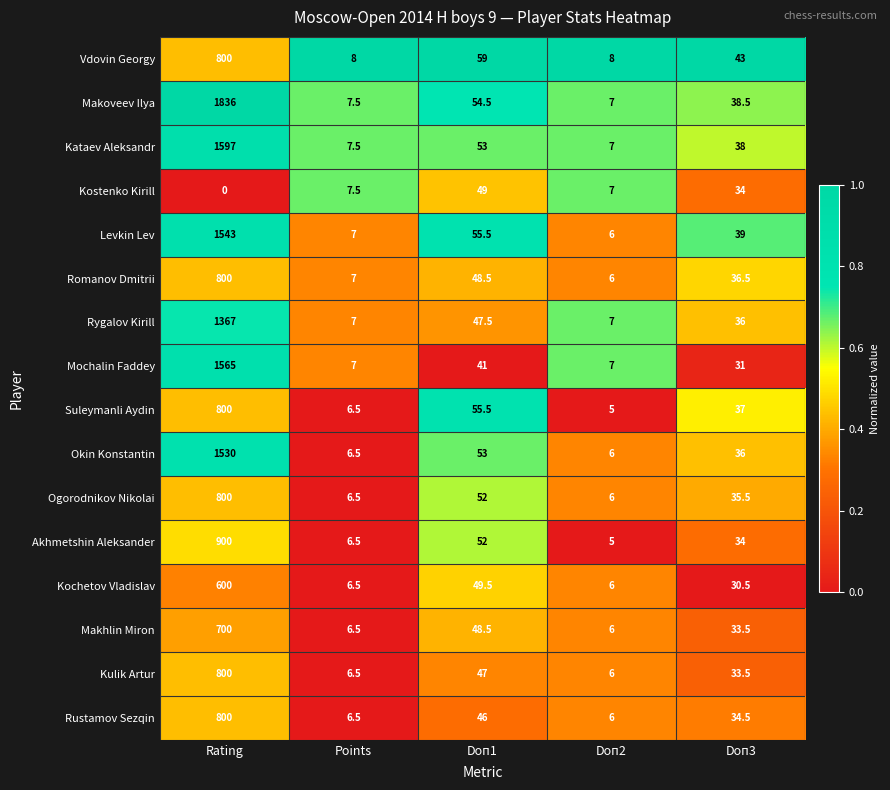

List the labels in order of Kostenko Kirill value, smallest first.

Rating, Doп2, Points, Doп3, Doп1